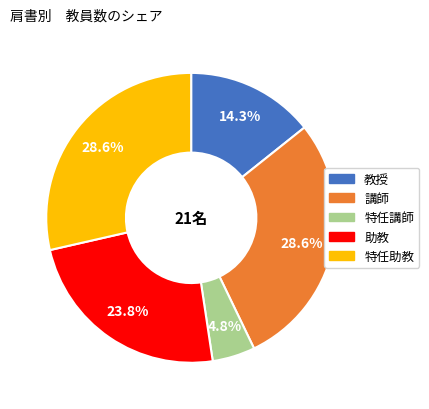

To the nearest percent, what is the difference between the largest and smallest slice percentages?

24%